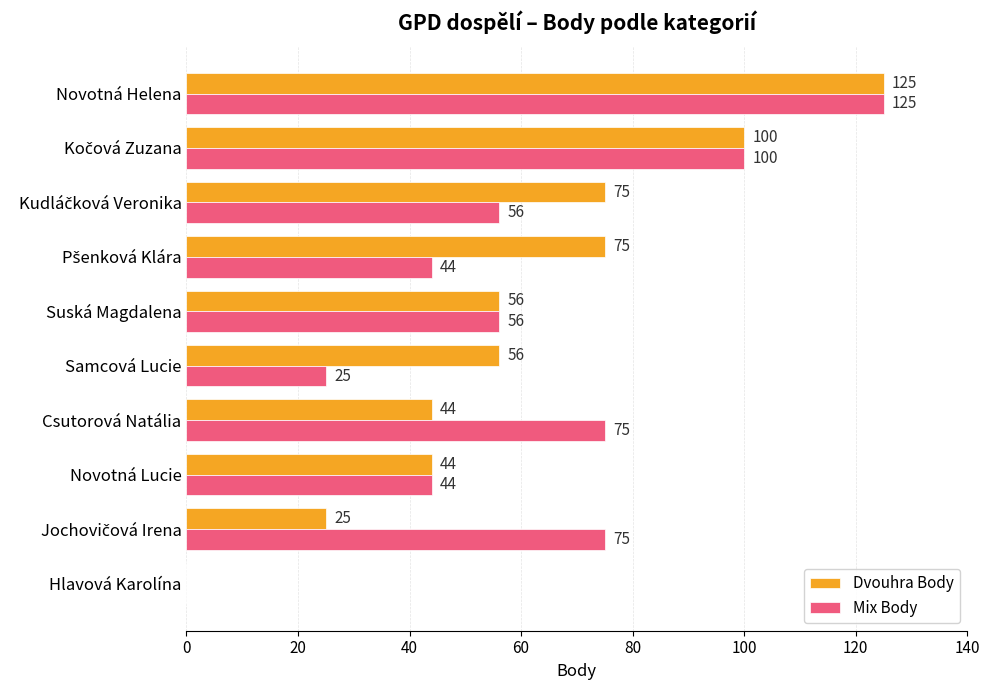

The value of Mix Body at Hlavová Karolína is -57. True or false?

False